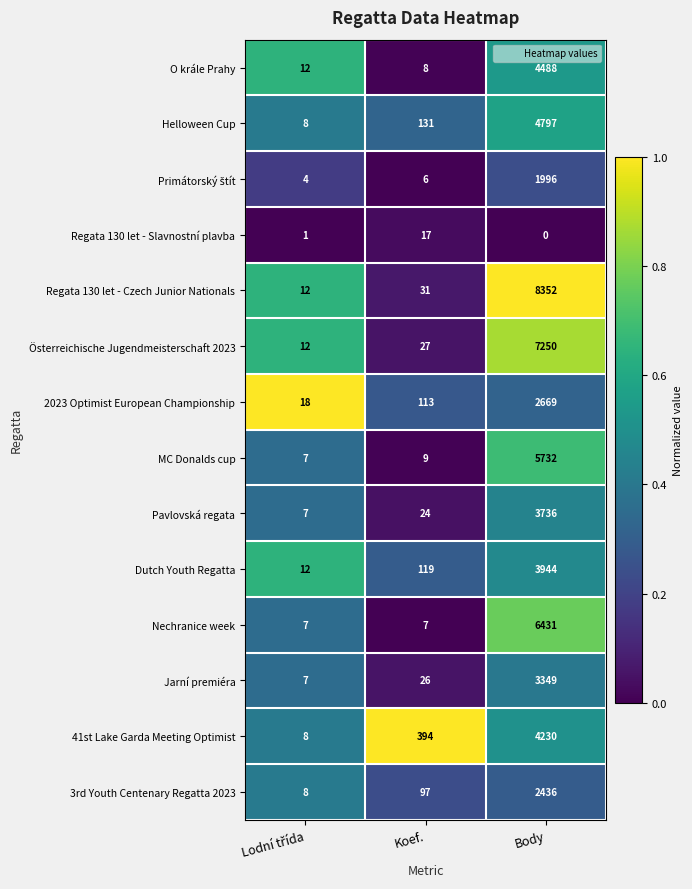

What is the sum of all Nechranice week values?

6445